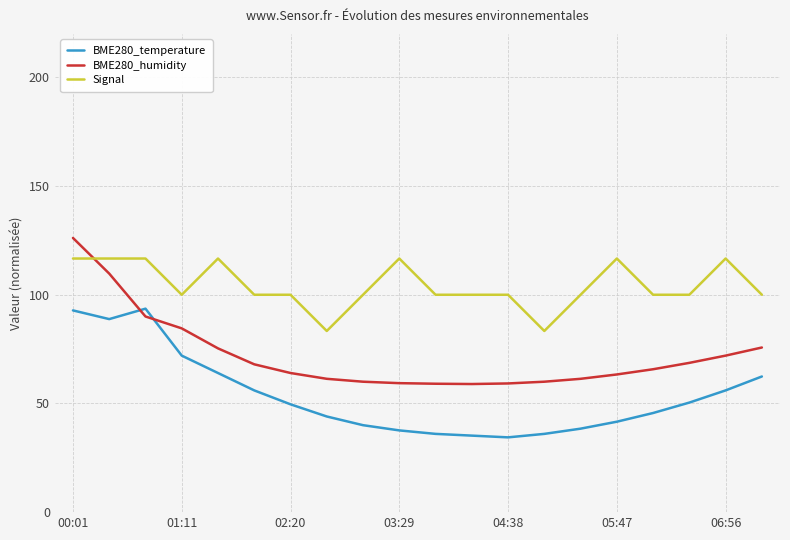

What is the maximum value for BME280_temperature?

93.6